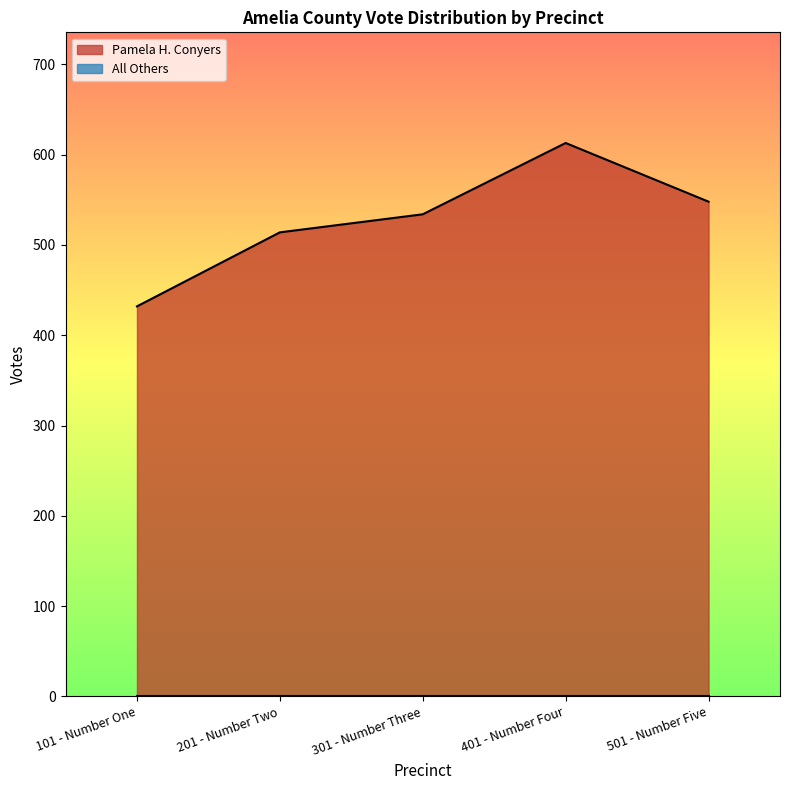

List the labels in order of value, smallest first.

101 - Number One, 201 - Number Two, 301 - Number Three, 501 - Number Five, 401 - Number Four